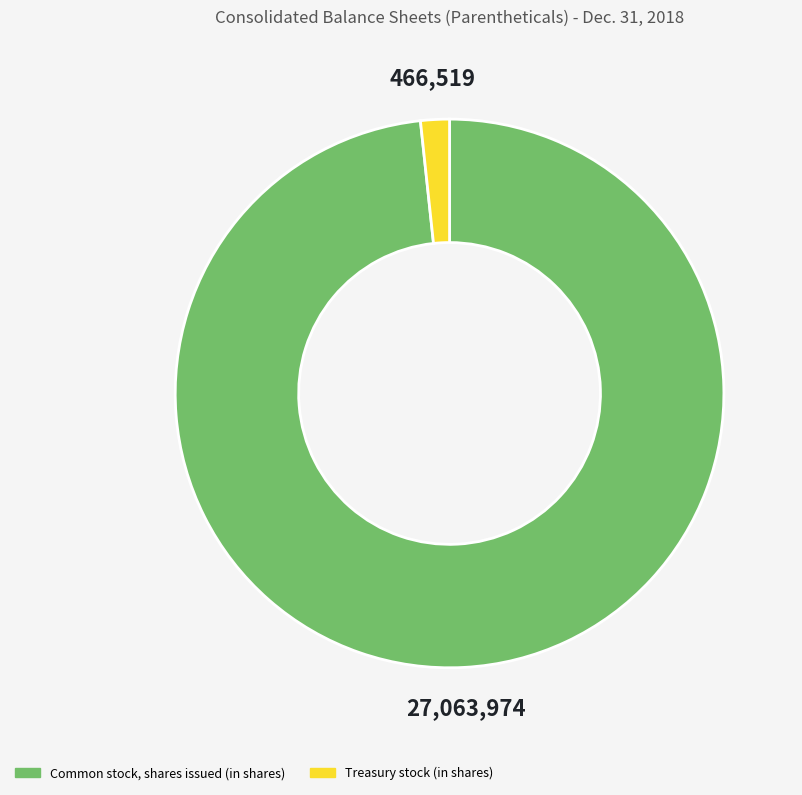

Rank the categories by value from highest to lowest.

Common stock, shares issued (in shares), Treasury stock (in shares)